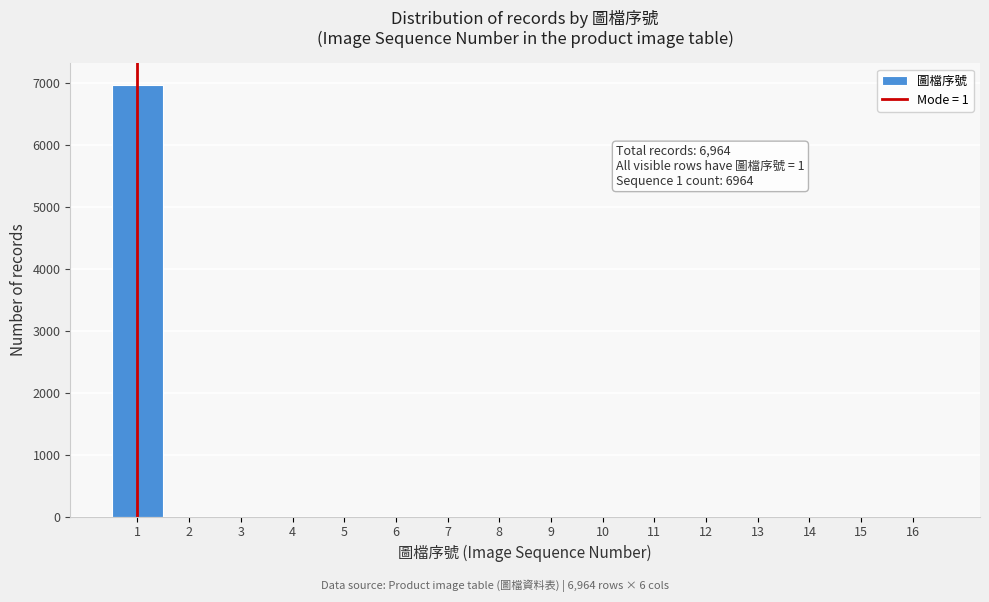

Over which range of the x-axis is the bar tallest?

0.5 to 1.5